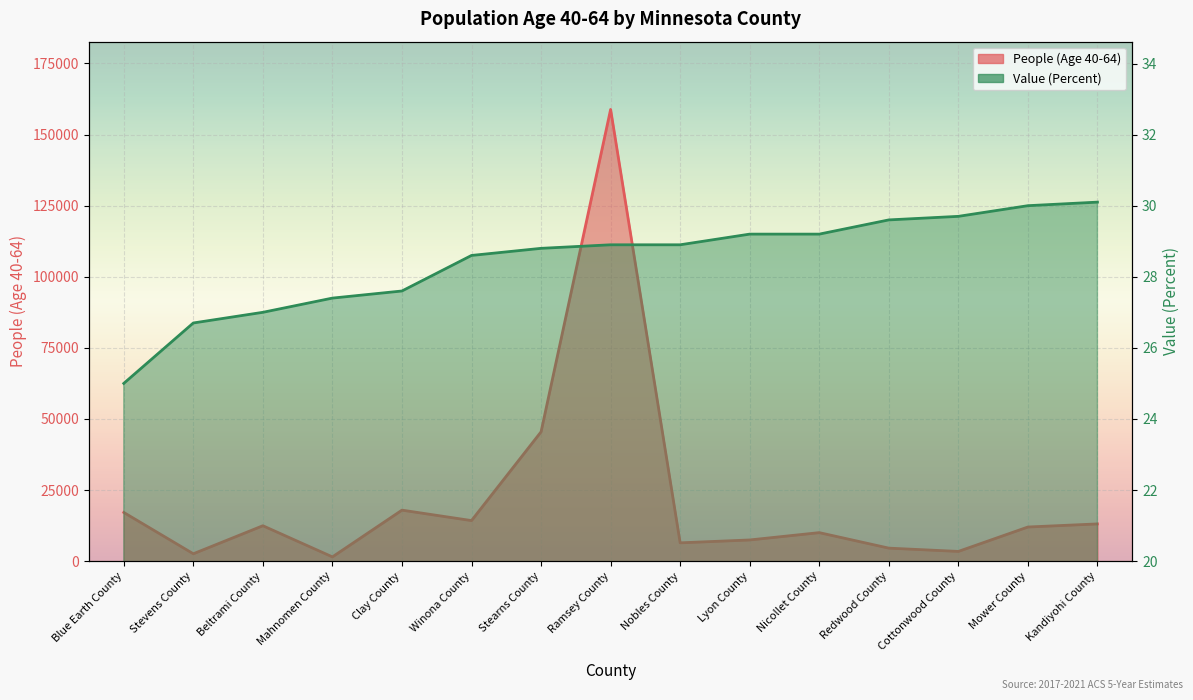

True or false: Value (Percent) and People (Age 40-64) intersect in this chart.

False